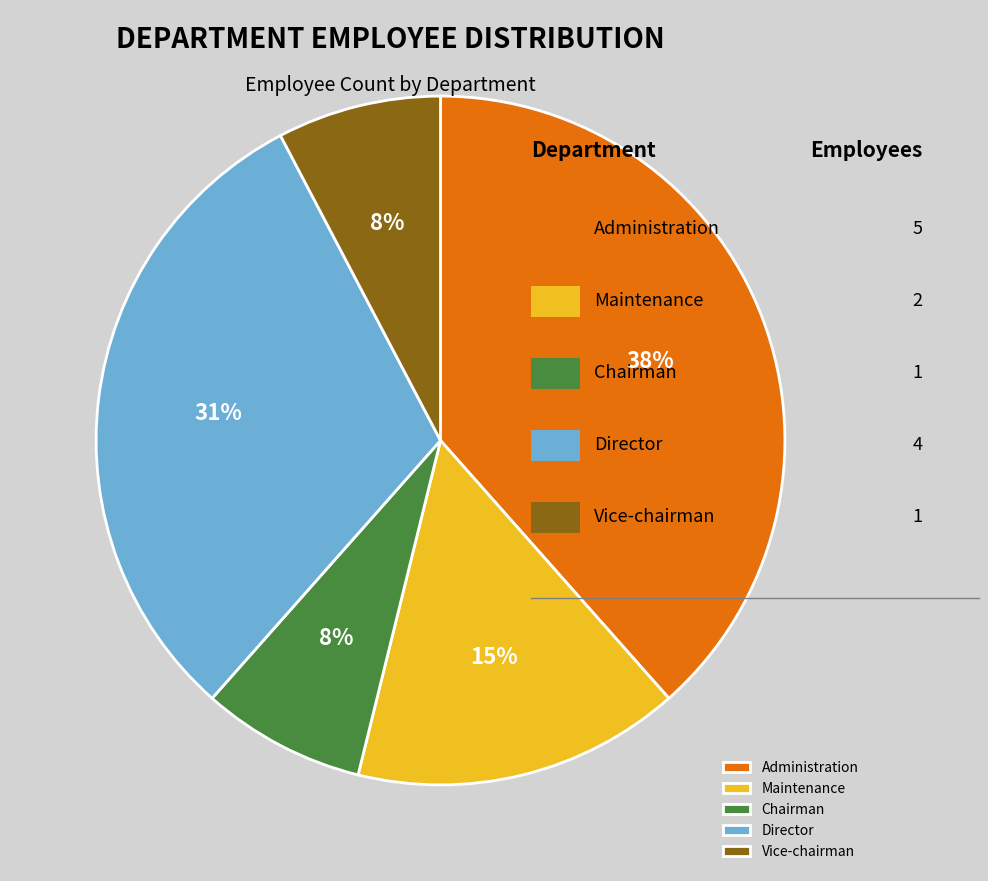

What is the largest slice in the pie chart?

Administration